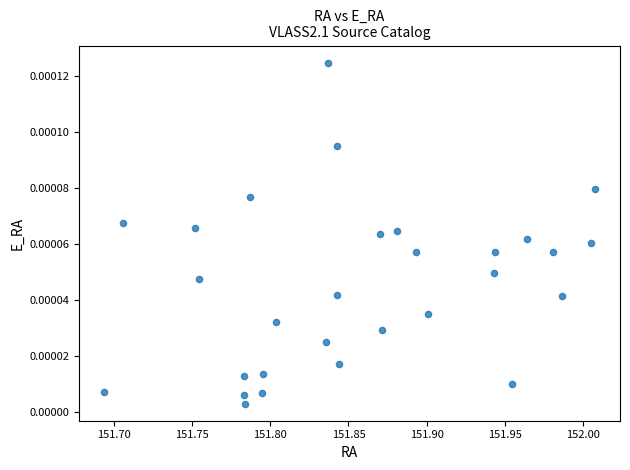

What is the range of X values (max minus min)?

0.3